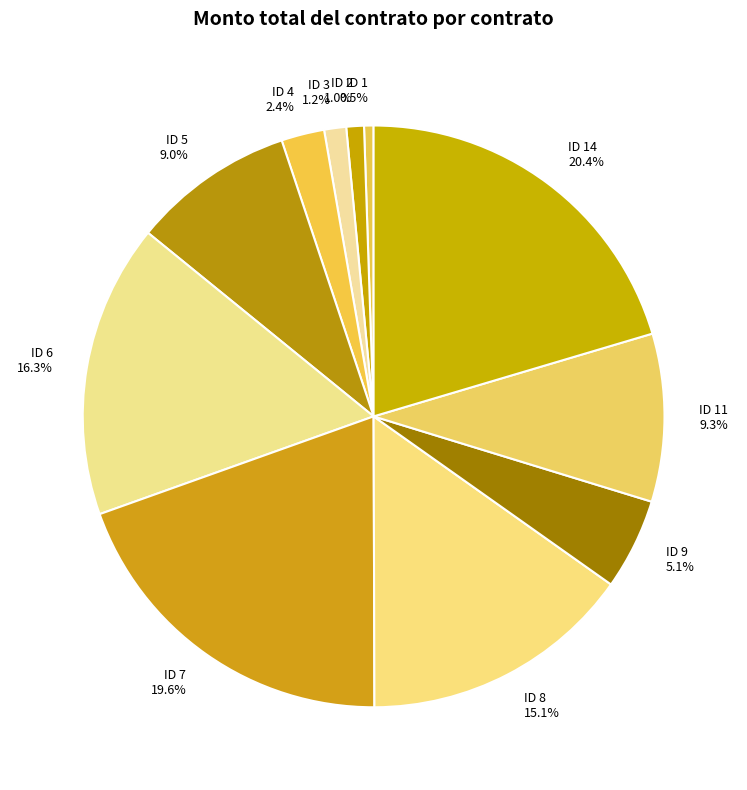

Count the number of slices in the pie.

11